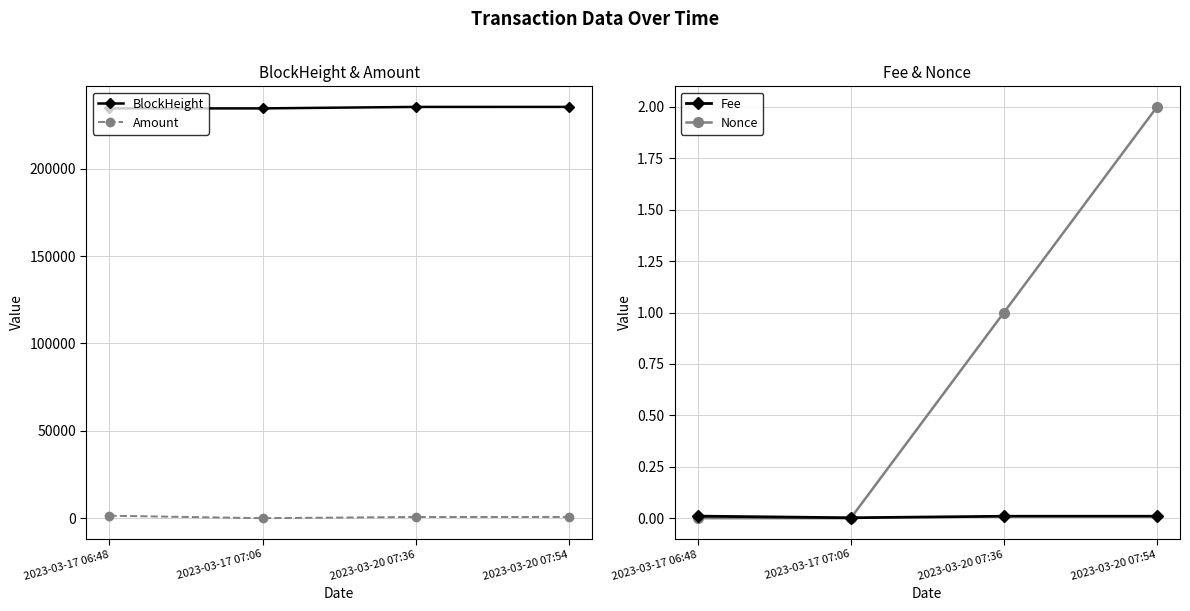

Is this an area chart (filled region under the line)?

No